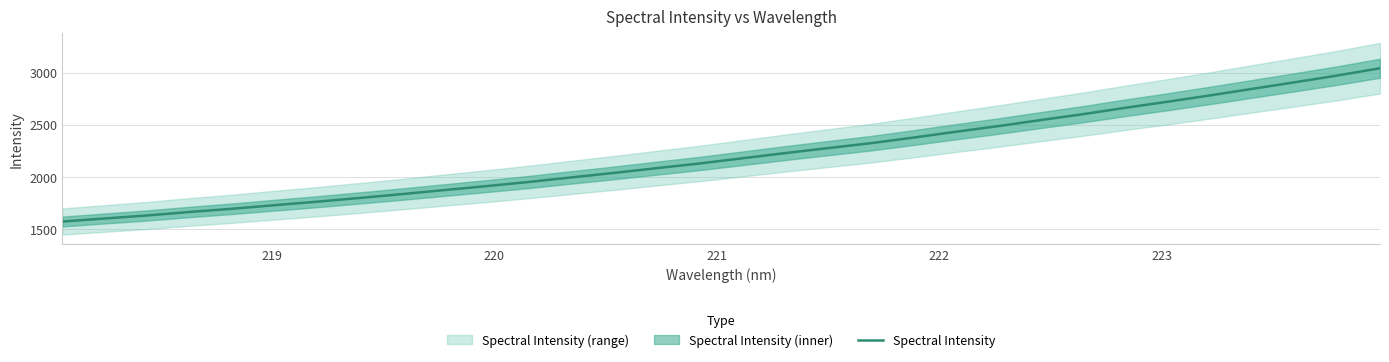

Reading left to right, list all the values displayed in this chart.

1569.9	1599.3	1628.4	1662.1	1692.8	1727.3	1760.7	1796.8	1833.9	1872.8	1911.1	1951.4	1995.3	2038.3	2083.8	2128.3	2177.8	2227.2	2274.8	2321.5	2375.4	2431.3	2486.0	2543.8	2600.6	2662.1	2720.5	2781.5	2845.0	2907.8	2972.3	3042.2